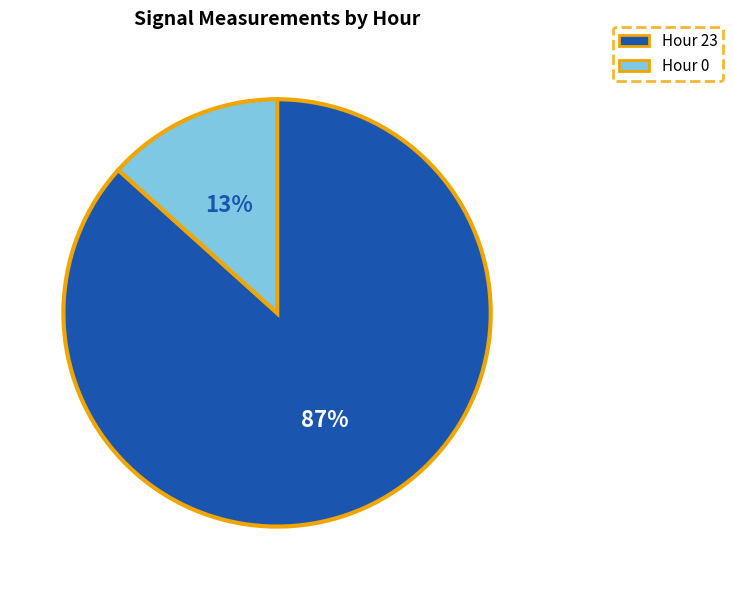

What percentage is the Hour 23 slice, to the nearest percent?

87%